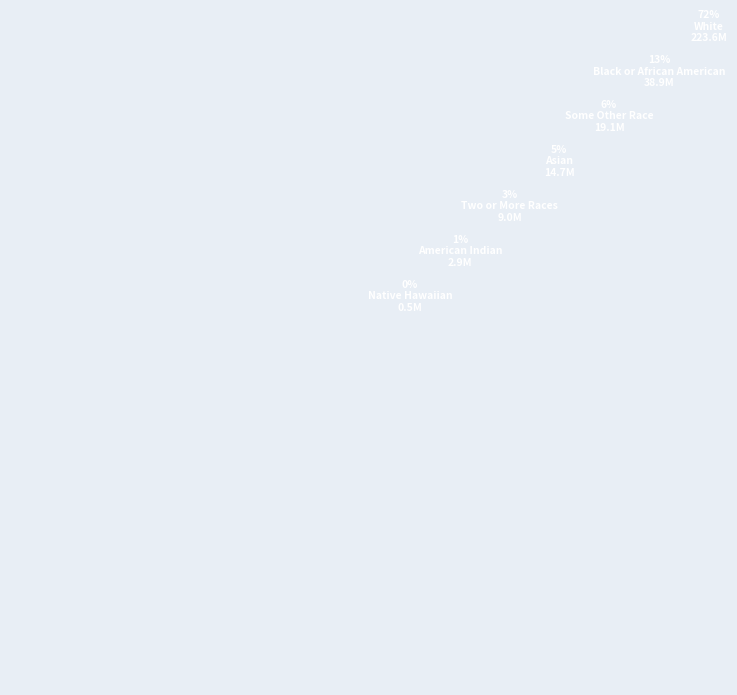

Is there any slice that represents more than half of the pie?

Yes